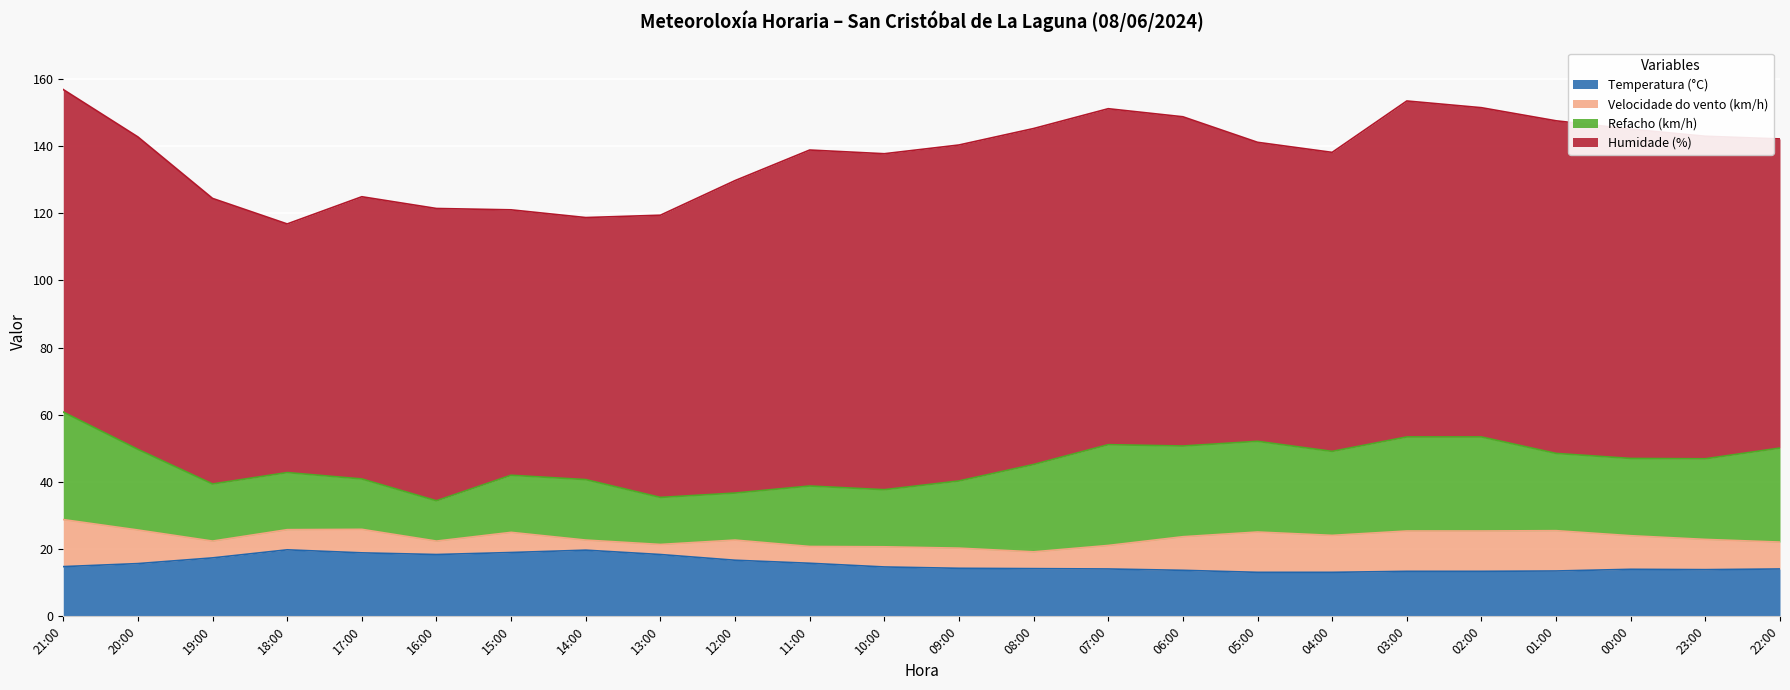

Does the chart display data point markers on the line(s)?

No